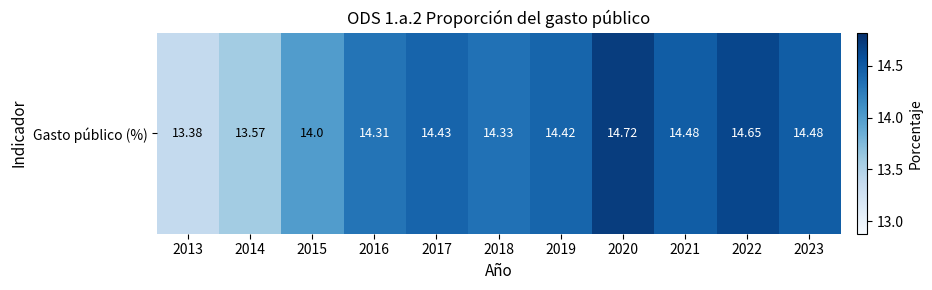

True or false: the data shows 4.7 at 2015.

False